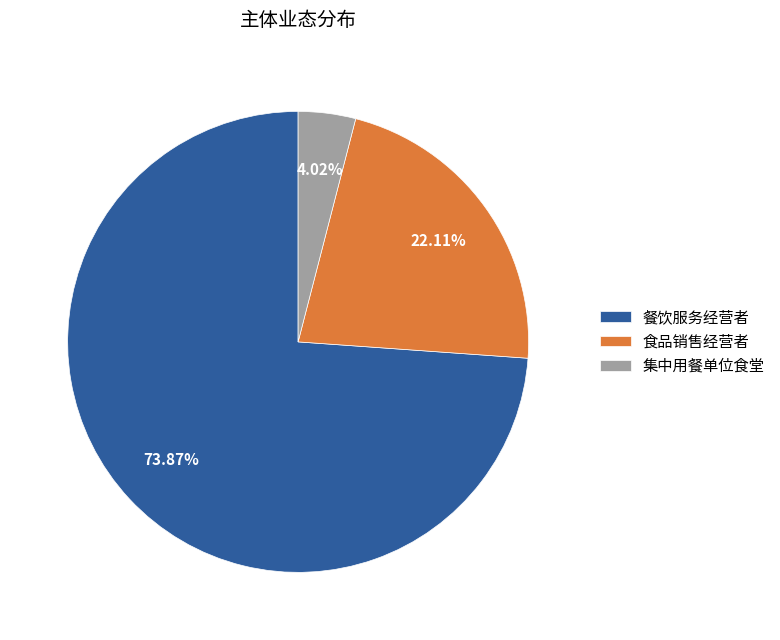

Is 食品销售经营者 the majority of the pie?

No